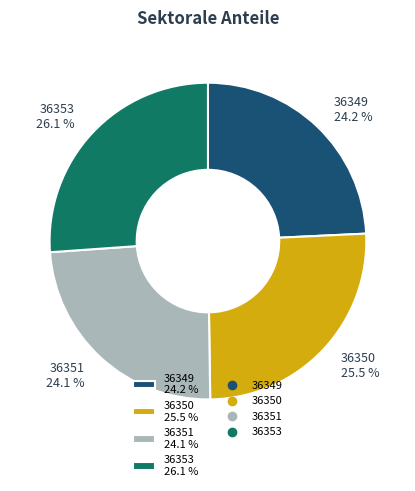

Which category has the biggest portion of the pie?

36353